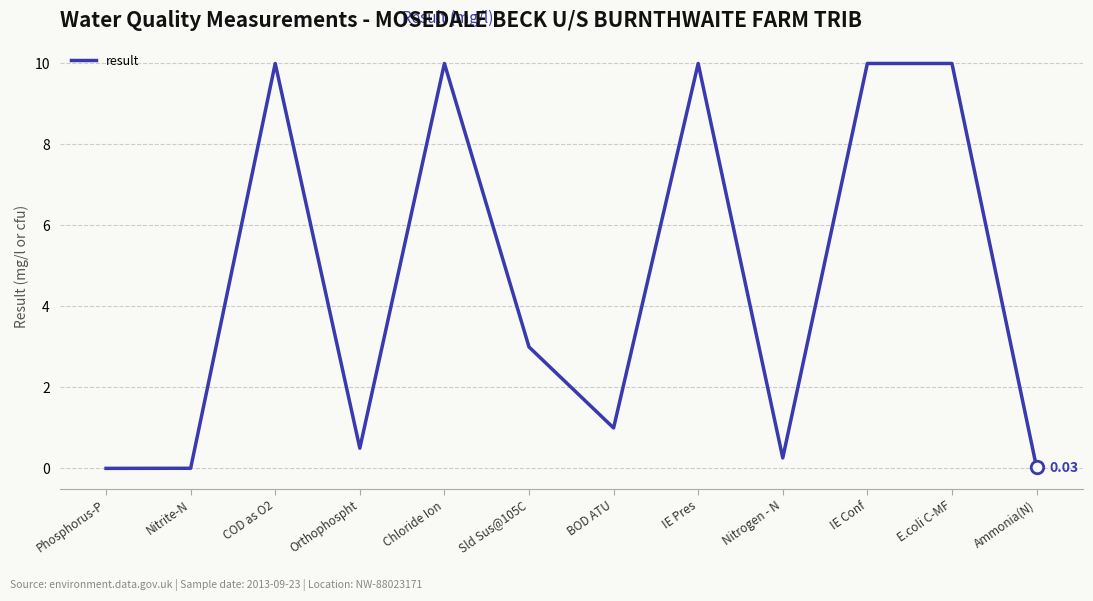

What is the difference between the maximum and minimum values?

10.0